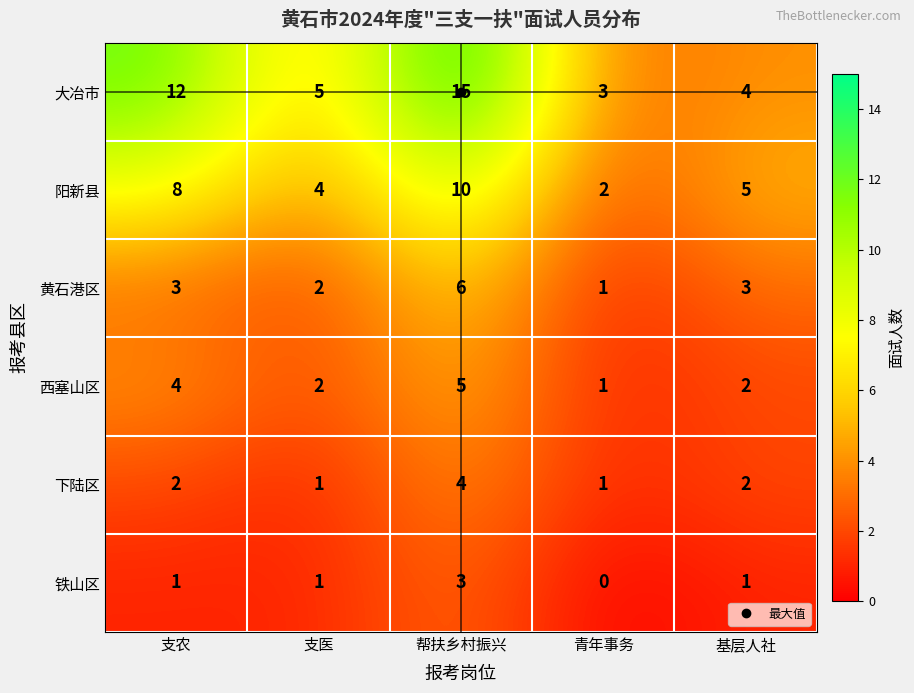

Which series has the widest spread of values?

大冶市